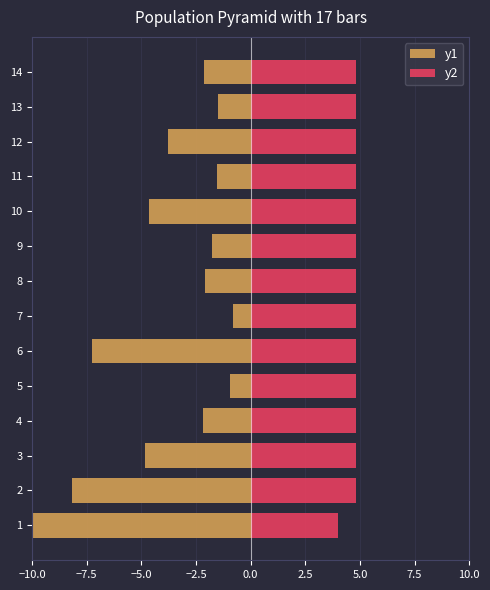

True or false: y2 has a value of 4.8 at 10.

True